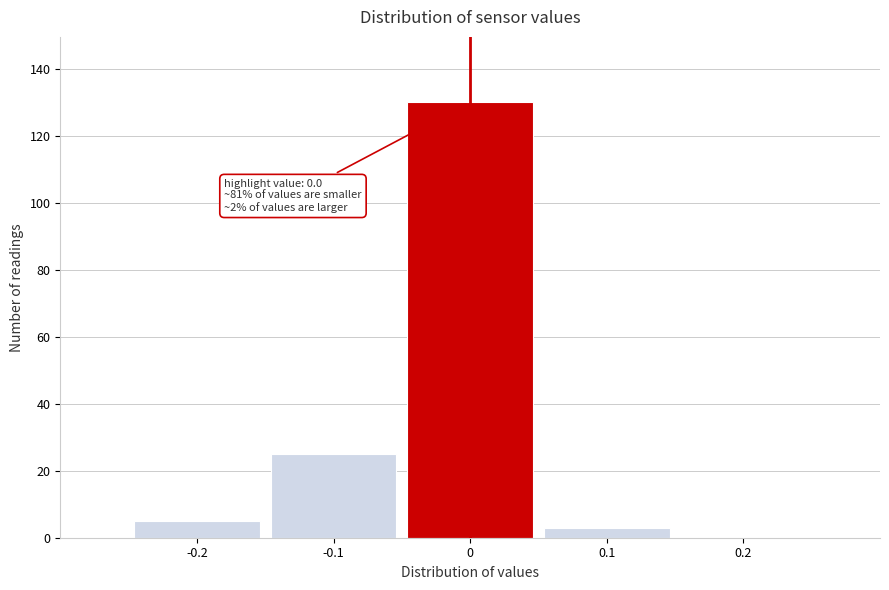

Reading left to right, what are all the values shown in this chart?

-0.2=5	-0.1=25	0=130	0.1=3	0.2=0